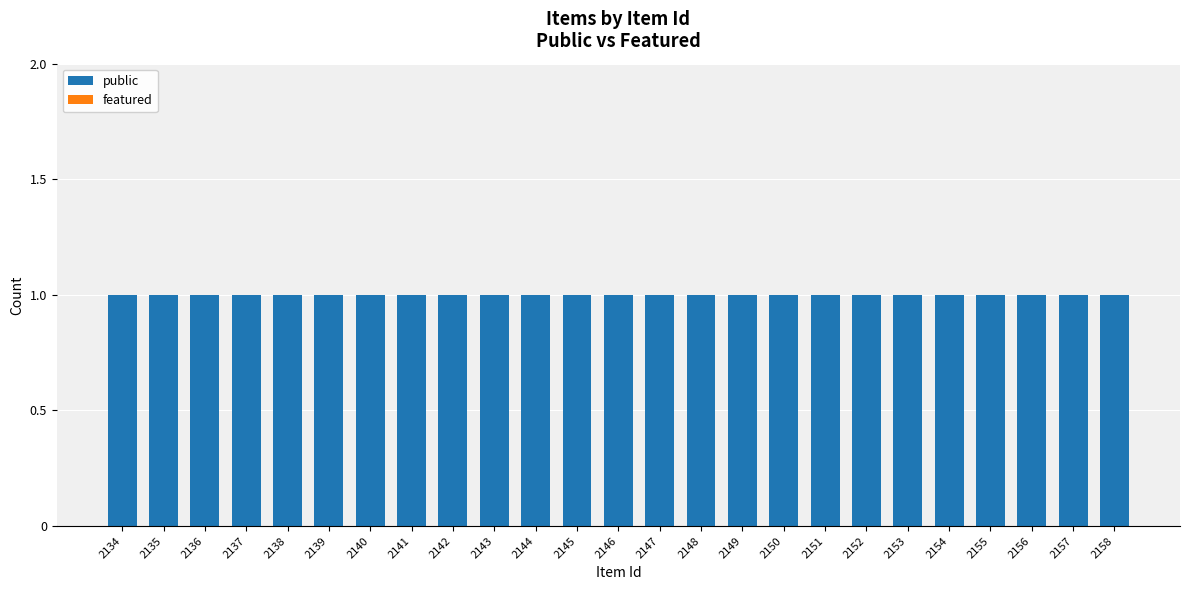

Is the value of featured at 2144 greater than the value of public at 2135?

No